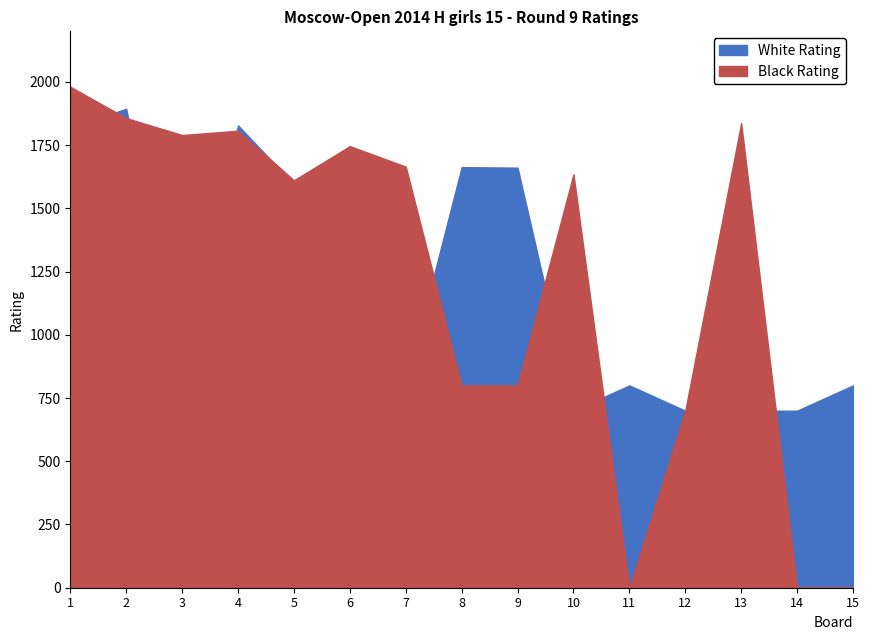

Rank the series by their maximum value, from highest to lowest.

Black Rating, White Rating